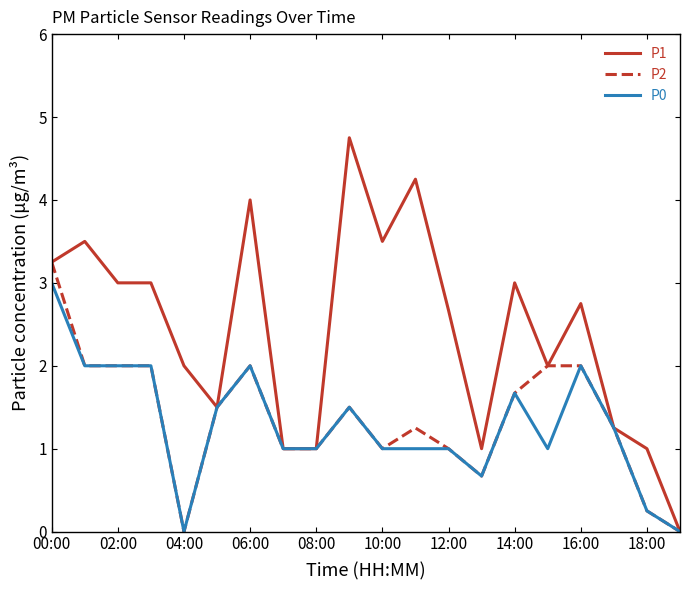

Which series has the largest total across all categories?

P1